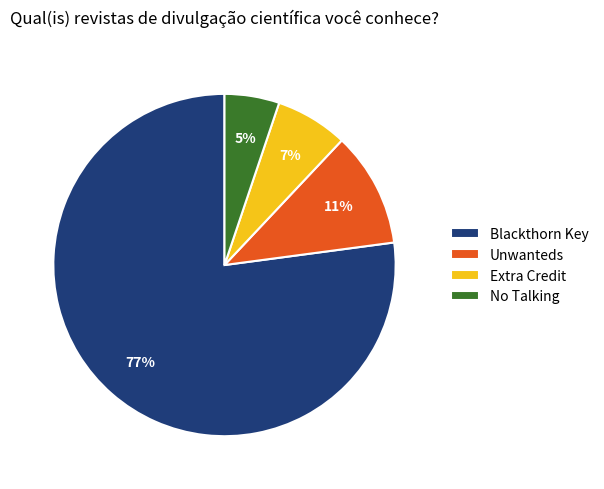

Approximately how many times larger is the value at Extra Credit compared to Unwanteds?

0.6